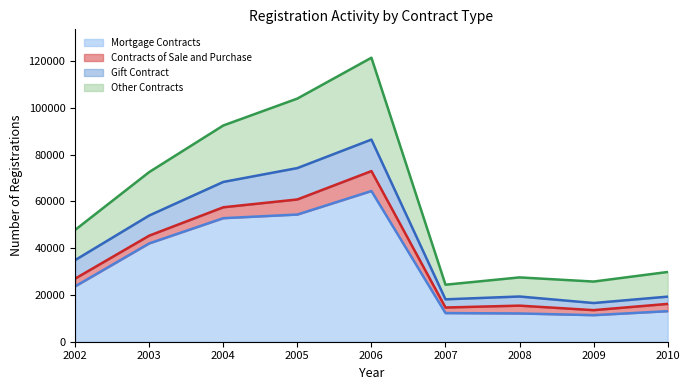

What is the minimum value for Mortgage Contracts?

11364